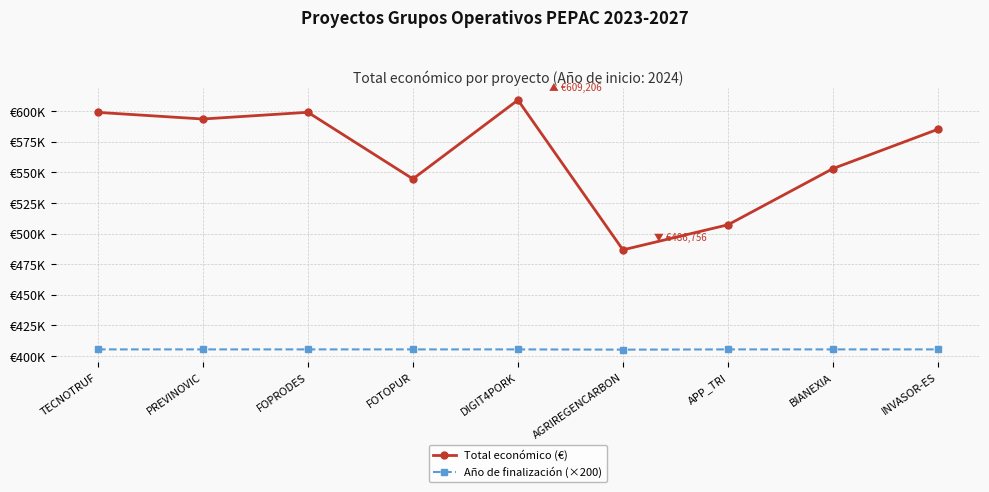

Which series has the largest total across all categories?

Total económico (€)